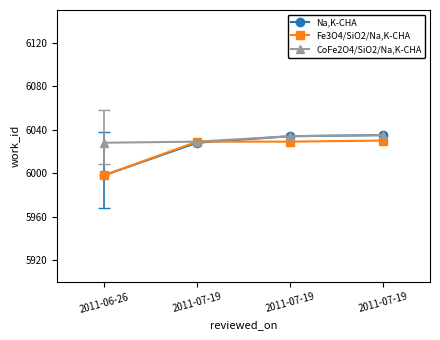

What is the label of the 2nd point from the left?

2011-07-19